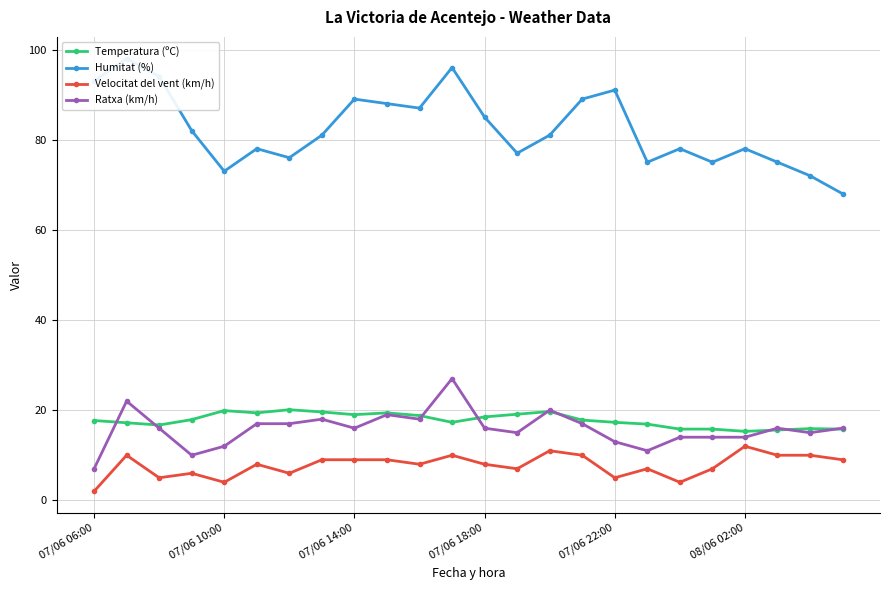

True or false: Temperatura (ºC) has more than 1 points higher than both neighbors.

True